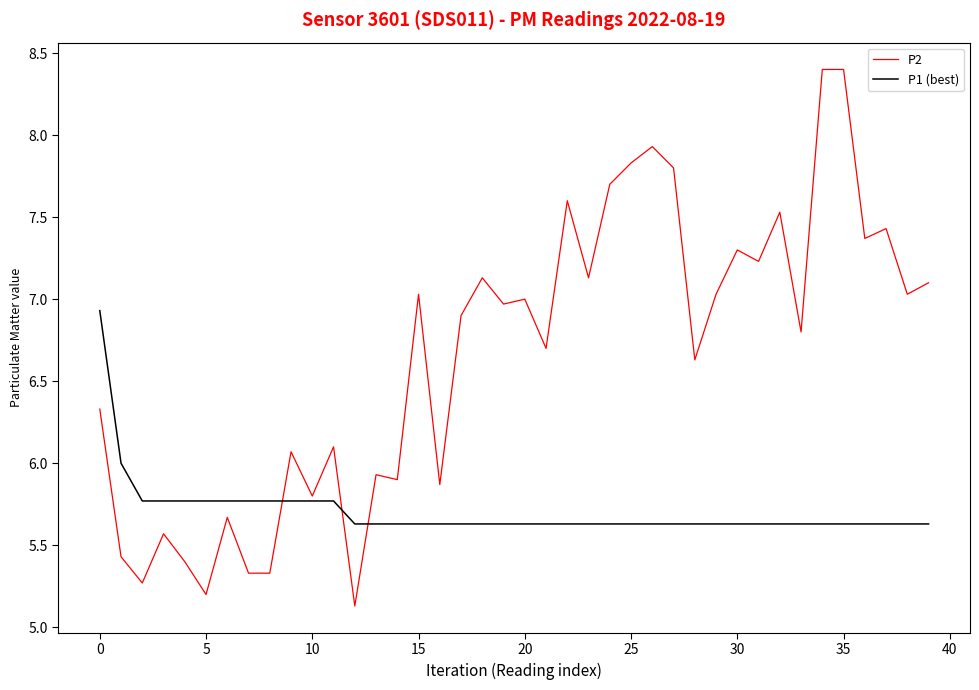

Which series has the largest total across all categories?

P2